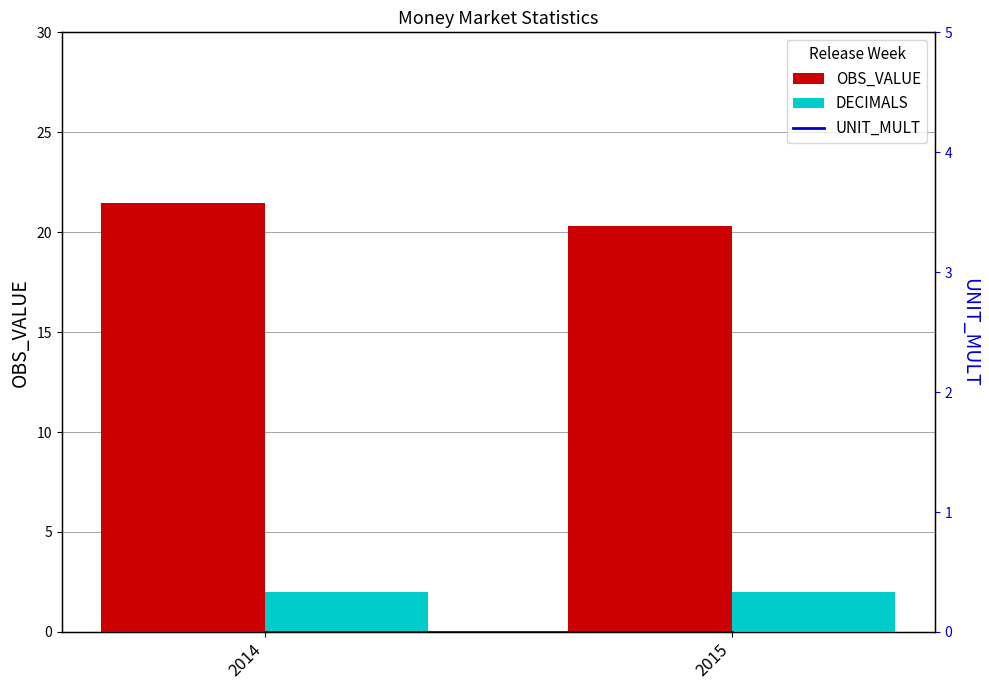

Rank the series by their maximum value, from highest to lowest.

OBS_VALUE, DECIMALS, UNIT_MULT